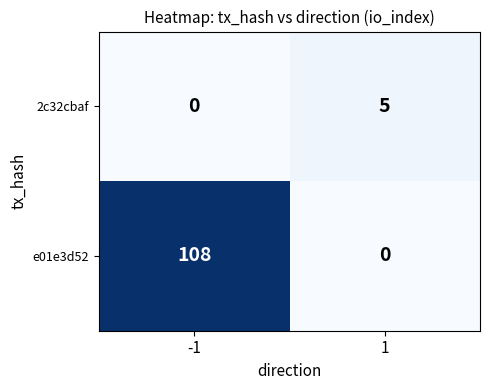

What is the total value across all series at -1?

108